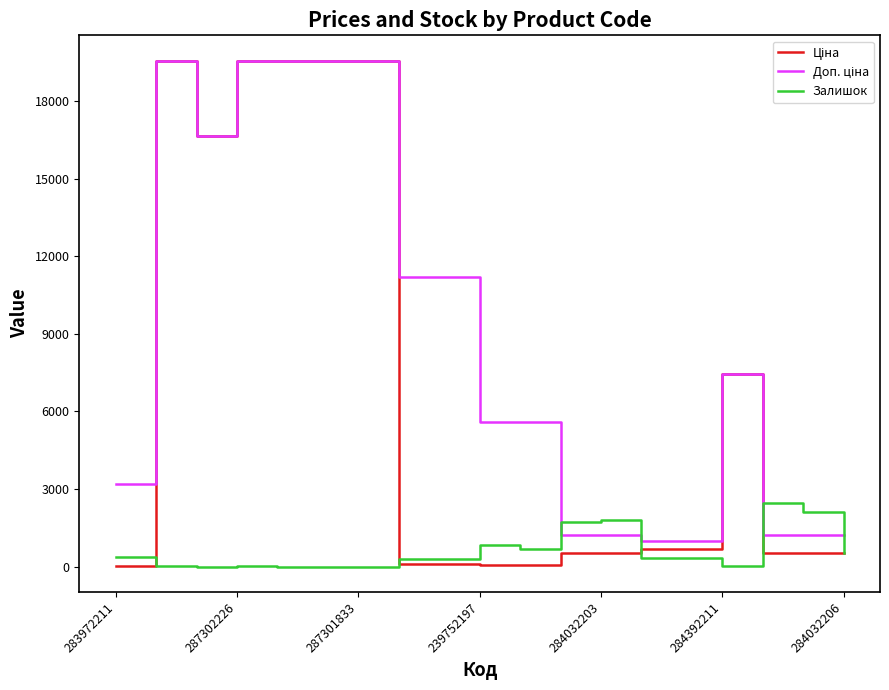

What is the maximum value shown in the chart?

19564.9